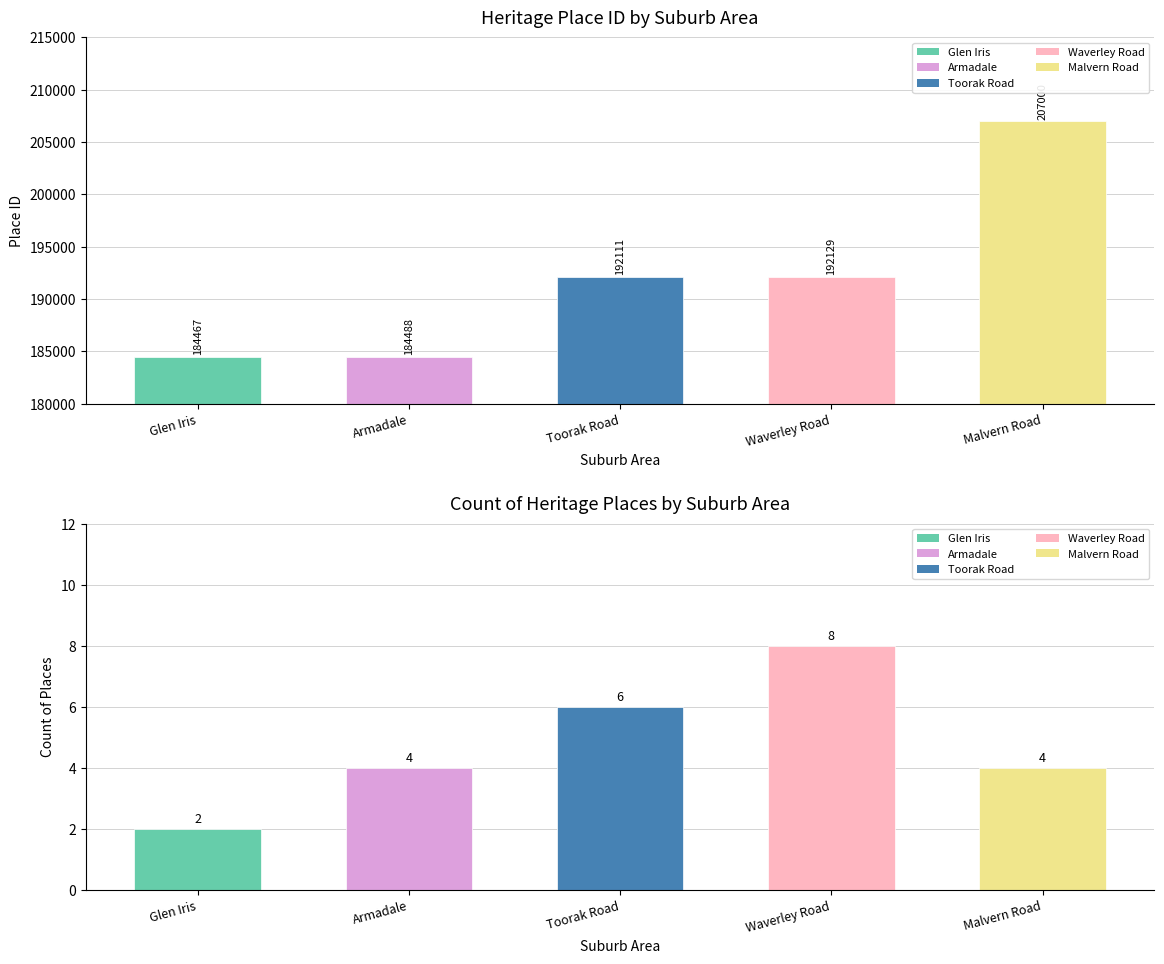

Read the Place ID value at Glen Iris.

184467